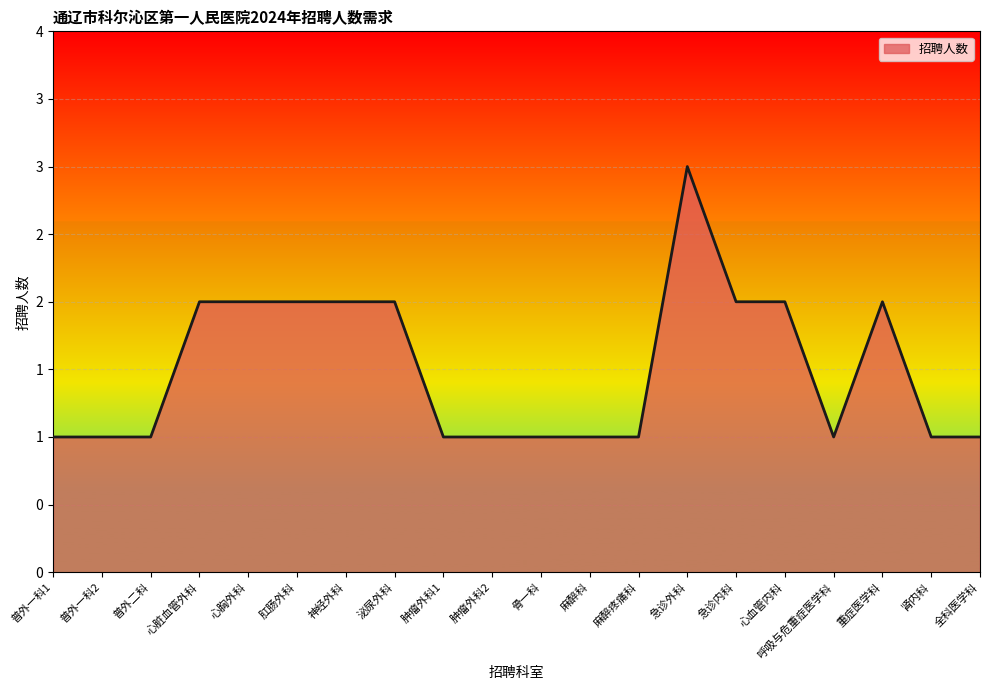

What is the label of the 16th point from the left?

心血管内科